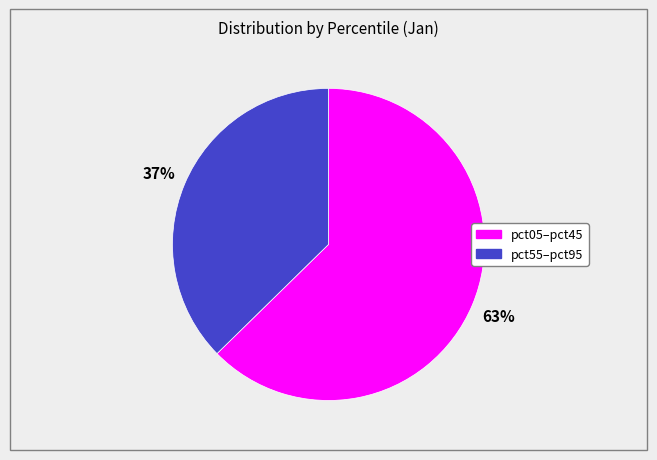

Is there any slice that represents more than half of the pie?

Yes